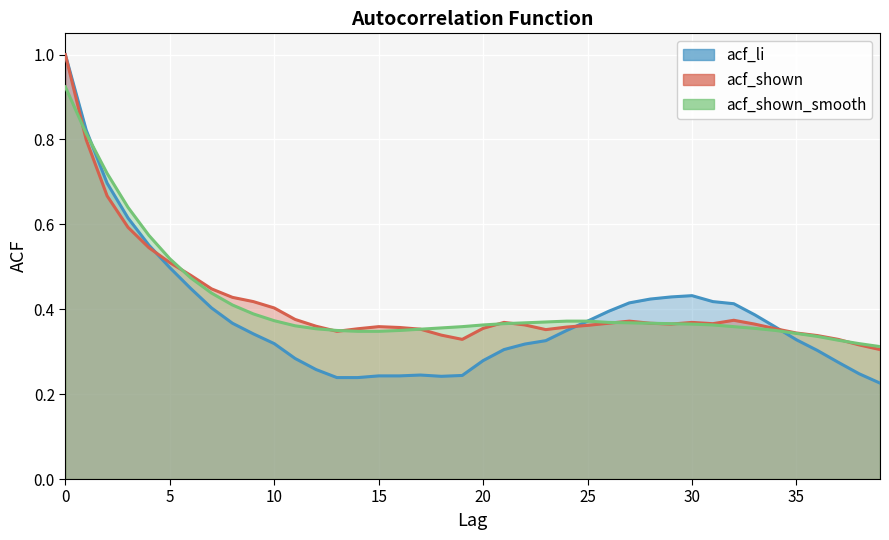

Reading right to left, list all the values displayed in this chart.

acf_li: 39=0.2	38=0.2	37=0.3	36=0.3	35=0.3	34=0.4	33=0.4	32=0.4	31=0.4	30=0.4	29=0.4	28=0.4	27=0.4	26=0.4	25=0.4	24=0.3	23=0.3	22=0.3	21=0.3	20=0.3	19=0.2	18=0.2	17=0.2	16=0.2	15=0.2	14=0.2	13=0.2	12=0.3	11=0.3	10=0.3	9=0.3	8=0.4	7=0.4	6=0.4	5=0.5	4=0.6	3=0.6	2=0.7	1=0.8	0=1.0
acf_shown: 39=0.3	38=0.3	37=0.3	36=0.3	35=0.3	34=0.4	33=0.4	32=0.4	31=0.4	30=0.4	29=0.4	28=0.4	27=0.4	26=0.4	25=0.4	24=0.4	23=0.4	22=0.4	21=0.4	20=0.4	19=0.3	18=0.3	17=0.4	16=0.4	15=0.4	14=0.4	13=0.3	12=0.4	11=0.4	10=0.4	9=0.4	8=0.4	7=0.4	6=0.5	5=0.5	4=0.5	3=0.6	2=0.7	1=0.8	0=1.0
acf_shown_smooth: 39=0.3	38=0.3	37=0.3	36=0.3	35=0.3	34=0.3	33=0.4	32=0.4	31=0.4	30=0.4	29=0.4	28=0.4	27=0.4	26=0.4	25=0.4	24=0.4	23=0.4	22=0.4	21=0.4	20=0.4	19=0.4	18=0.4	17=0.4	16=0.3	15=0.3	14=0.3	13=0.3	12=0.4	11=0.4	10=0.4	9=0.4	8=0.4	7=0.4	6=0.5	5=0.5	4=0.6	3=0.6	2=0.7	1=0.8	0=0.9